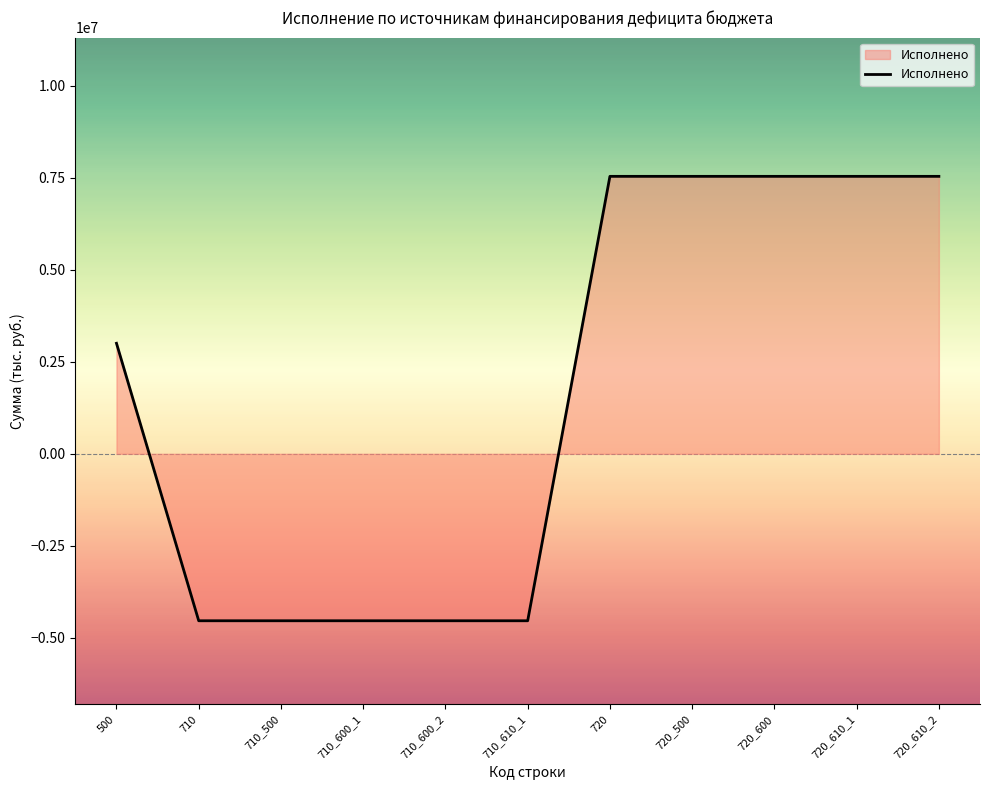

Approximately how many times larger is the value at 500 compared to 720_610_1?

0.4